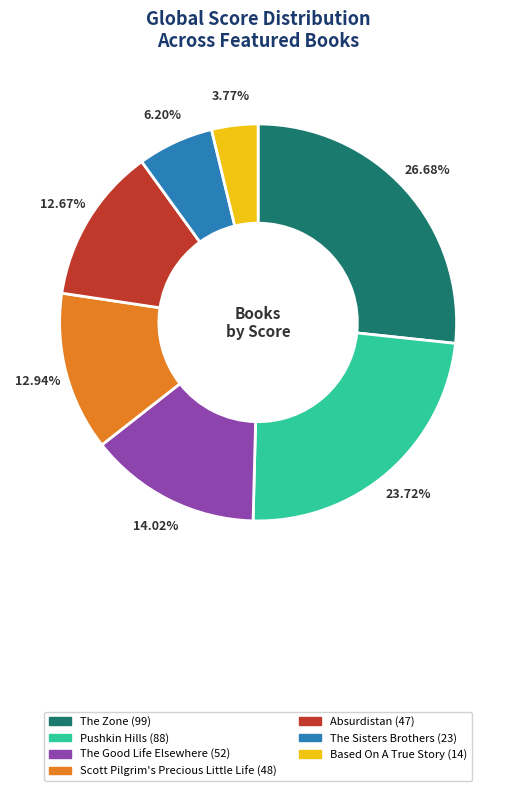

To the nearest percent, what is the difference between the largest and smallest slice percentages?

23%